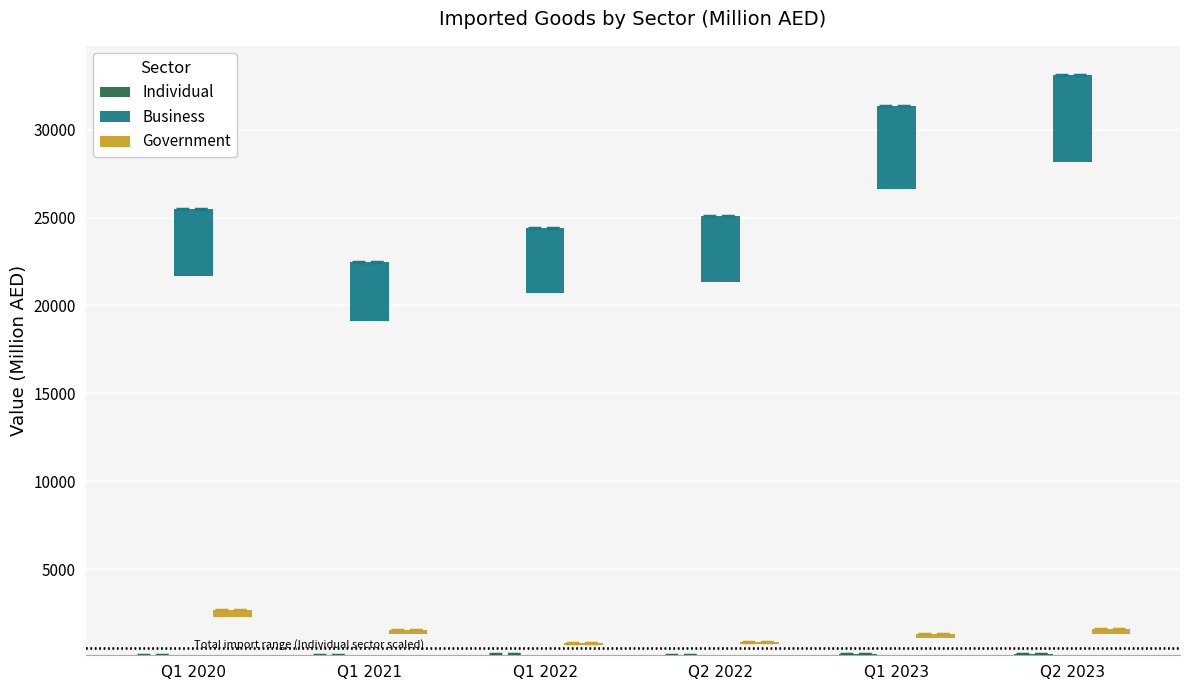

Reading right to left, extract all data points from this chart.

Individual: 23.7	23.0	20.0	27.5	17.6	17.4
Business: 4967.2	4698.9	3760.4	3658.5	3373.9	3823.2
Government: 235.4	195.0	126.4	119.4	234.0	405.4